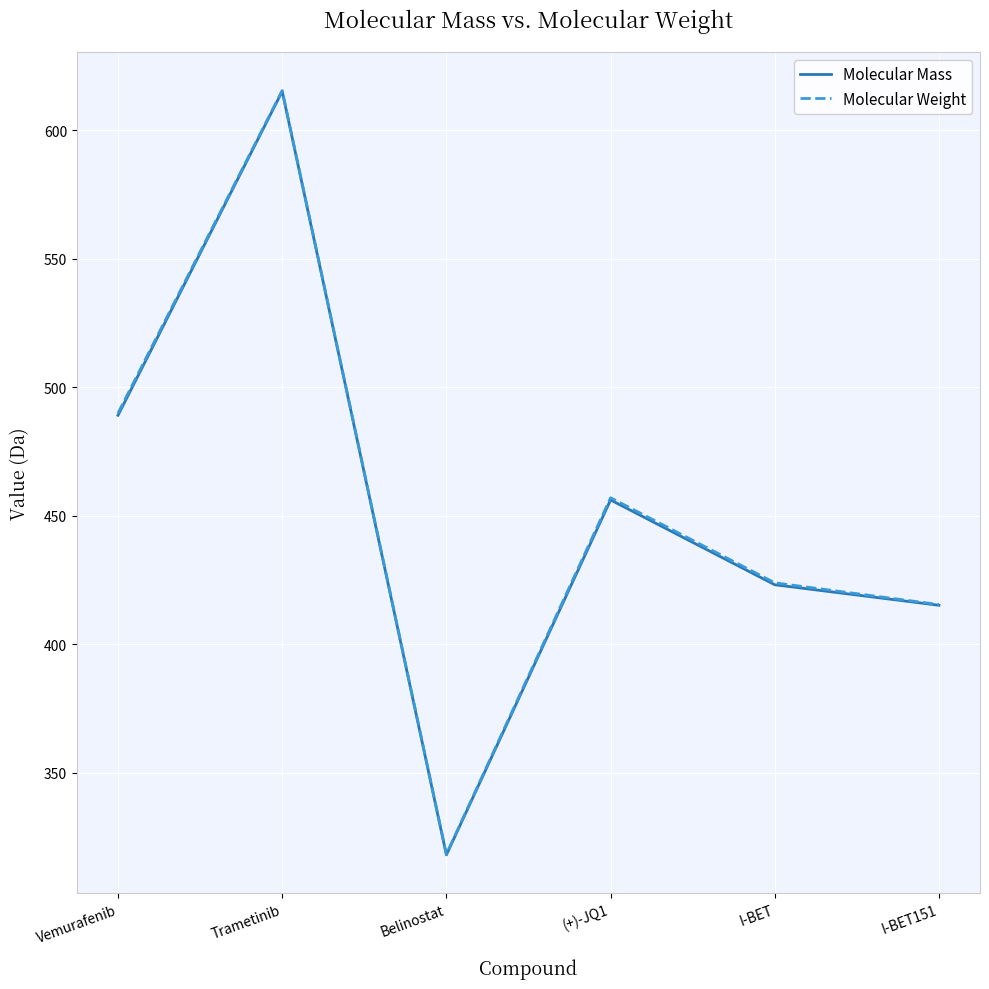

What is the difference between the Molecular Mass values at Belinostat and (+)-JQ1?

138.1